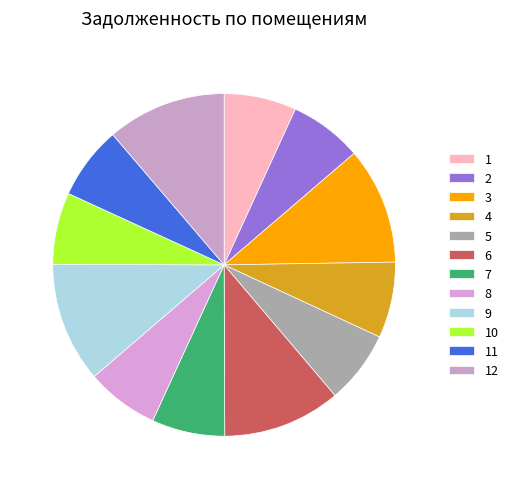

The 5 slice represents 7% of the pie. True or false?

True